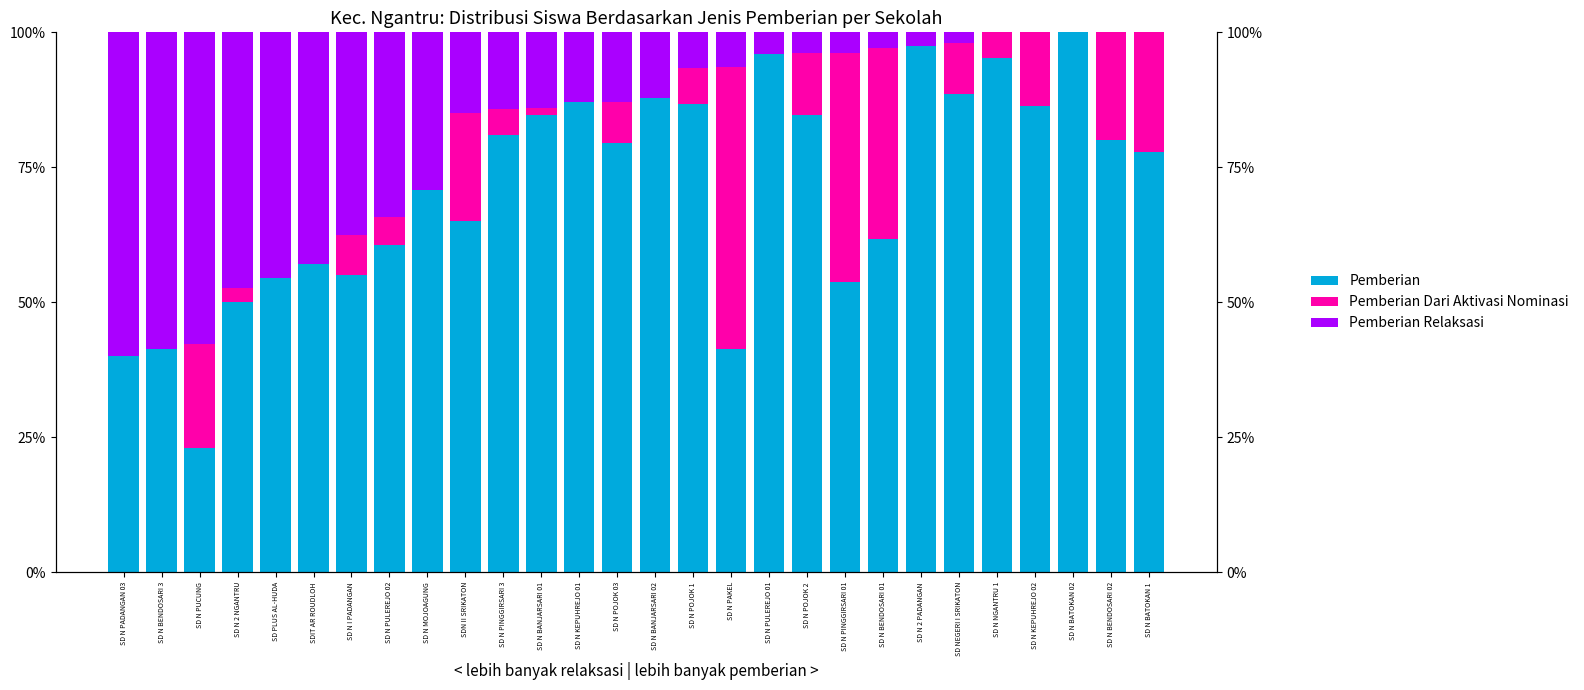

List the series in order of their peak value, lowest first.

Pemberian Dari Aktivasi Nominasi, Pemberian Relaksasi, Pemberian